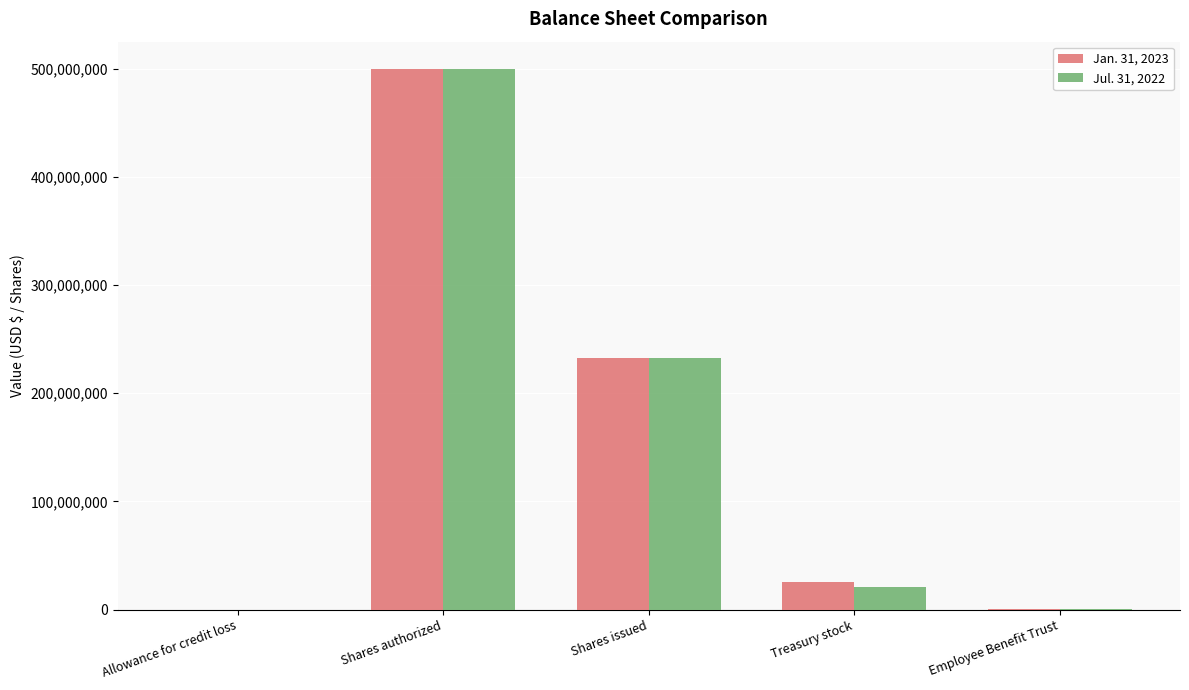

What is the total value across all series at Shares authorized?

1000000000